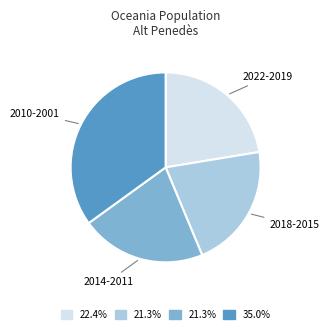

Is there any slice that represents more than half of the pie?

No